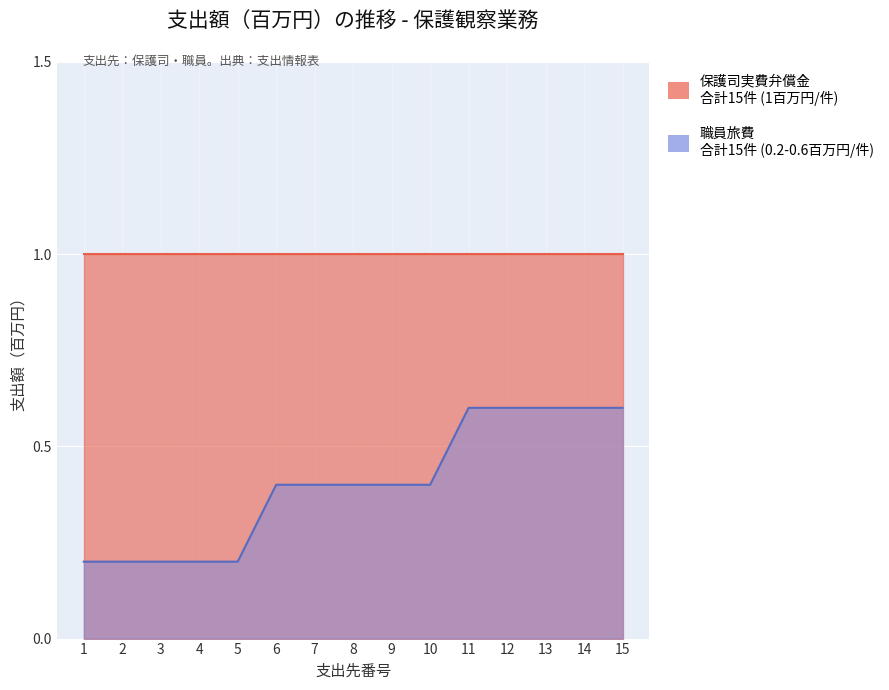

List the labels in order of value, largest first.

11, 12, 13, 14, 15, 6, 7, 8, 9, 10, 1, 2, 3, 4, 5